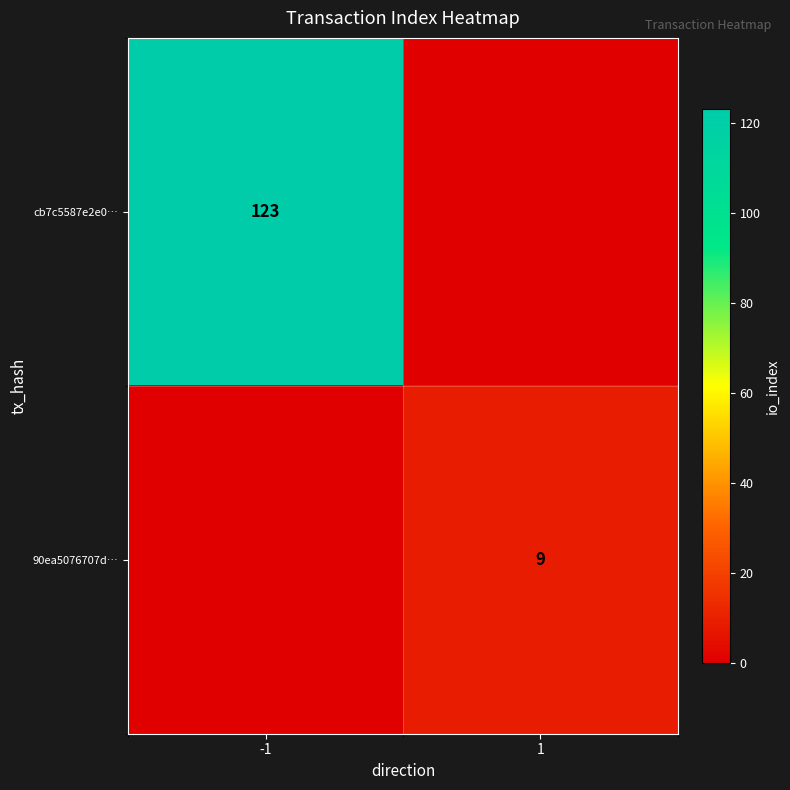

Is it true that cb7c5587e2e0… equals 123 at -1?

True